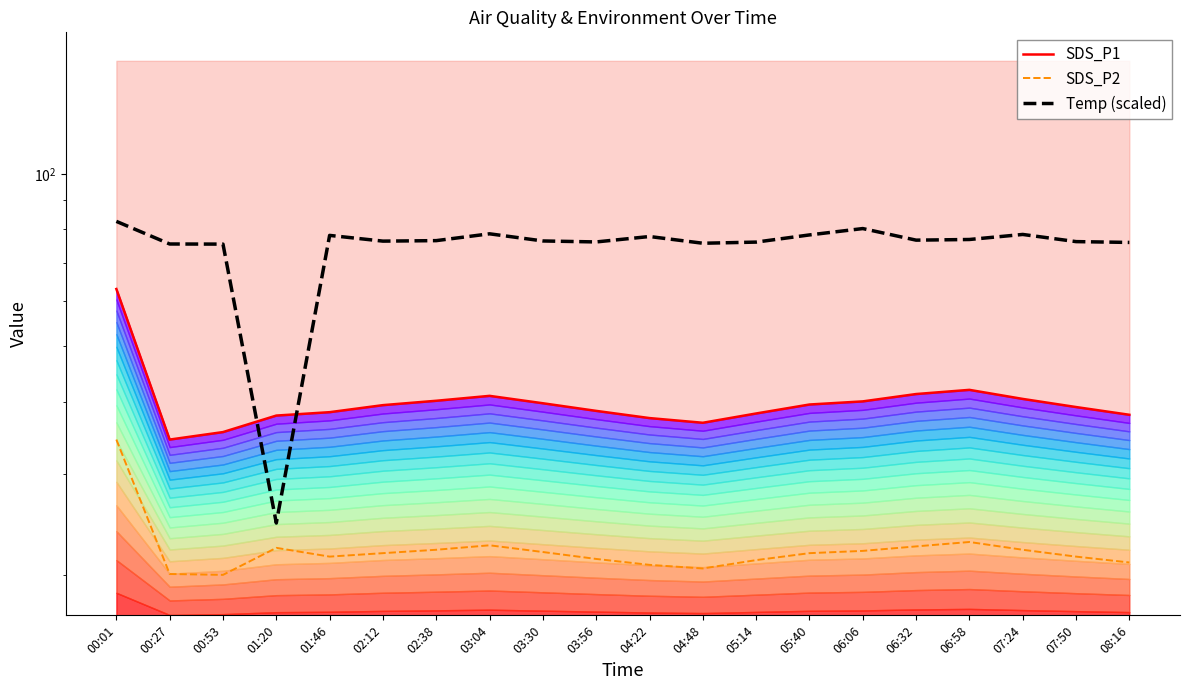

What is the difference between the Temp (scaled) values at 06:06 and 00:27?

4.8